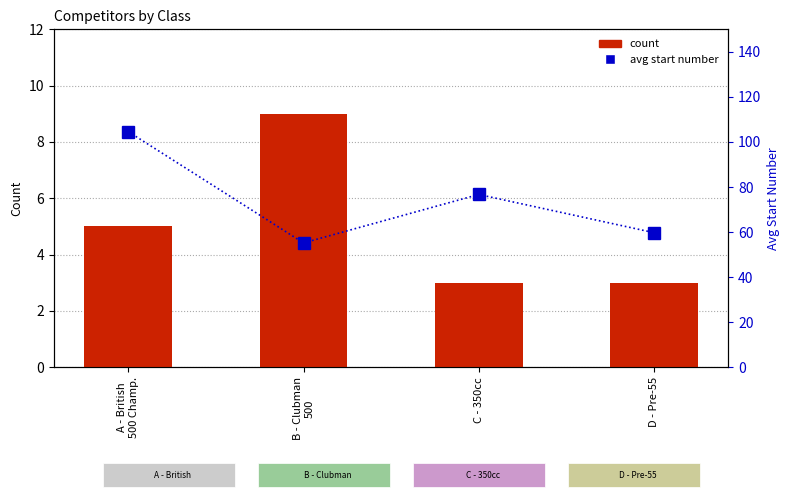

What is the difference between the maximum and second lowest values in the count series?

6.0